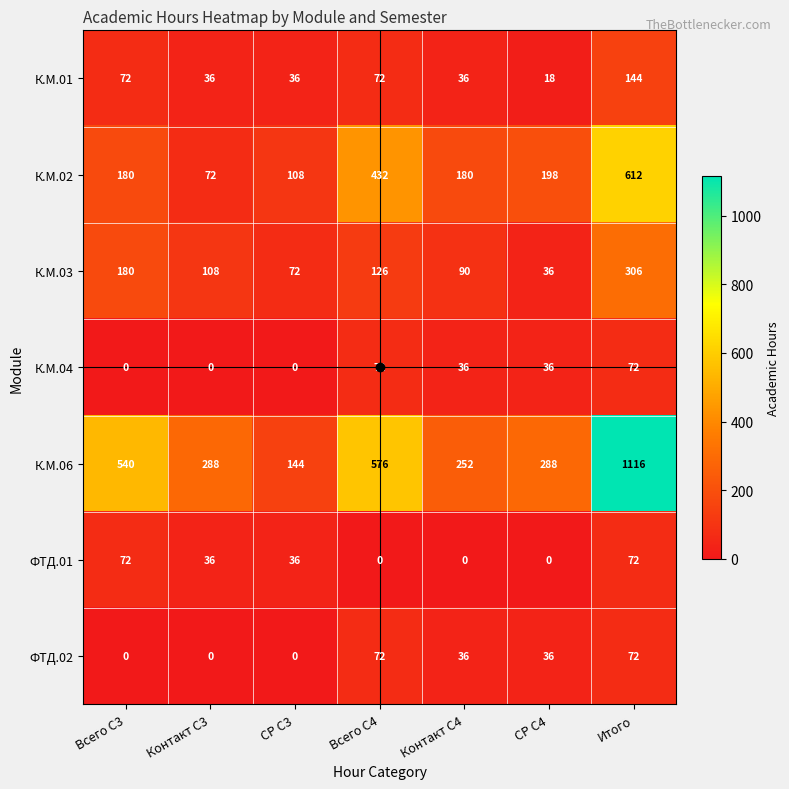

Which series has the largest range (max minus min)?

К.М.06